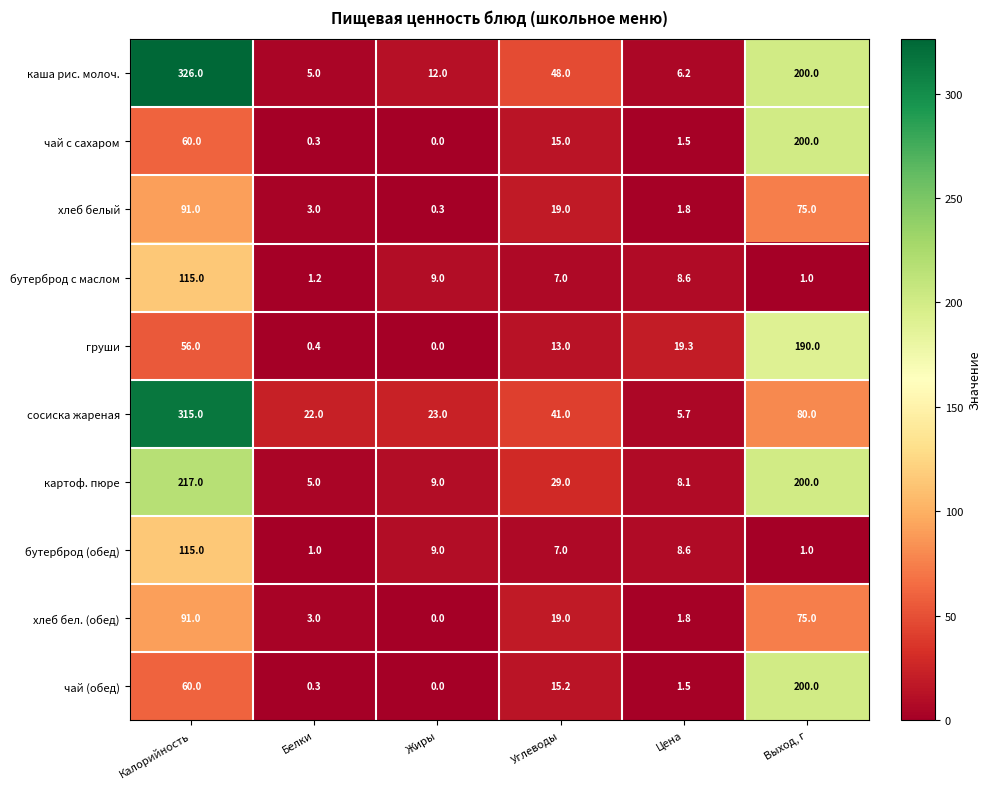

Rank the categories by груши value from lowest to highest.

Жиры, Белки, Углеводы, Цена, Калорийность, Выход, г